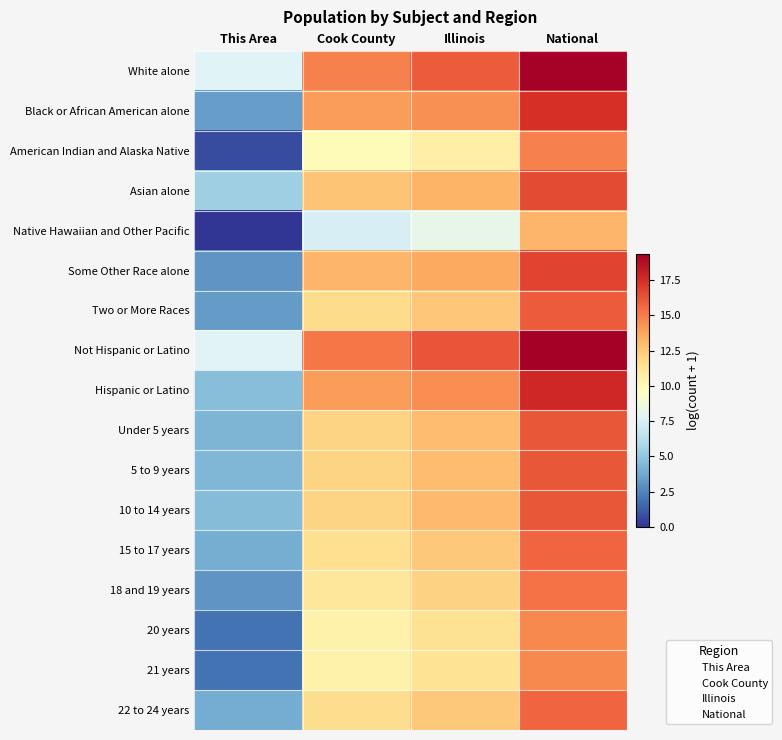

Which series has the largest total across all categories?

Not Hispanic or Latino